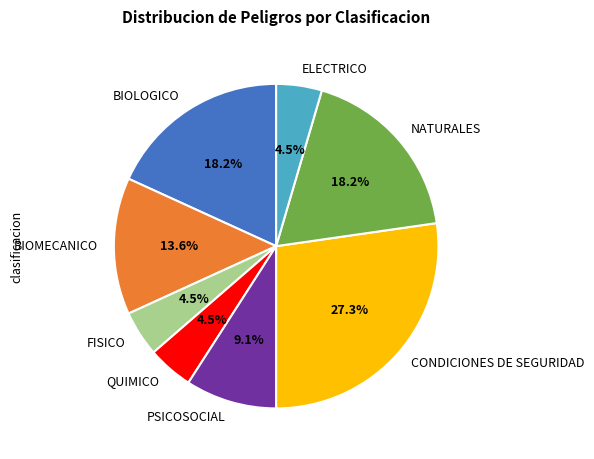

Between BIOLOGICO and PSICOSOCIAL, which is larger?

BIOLOGICO